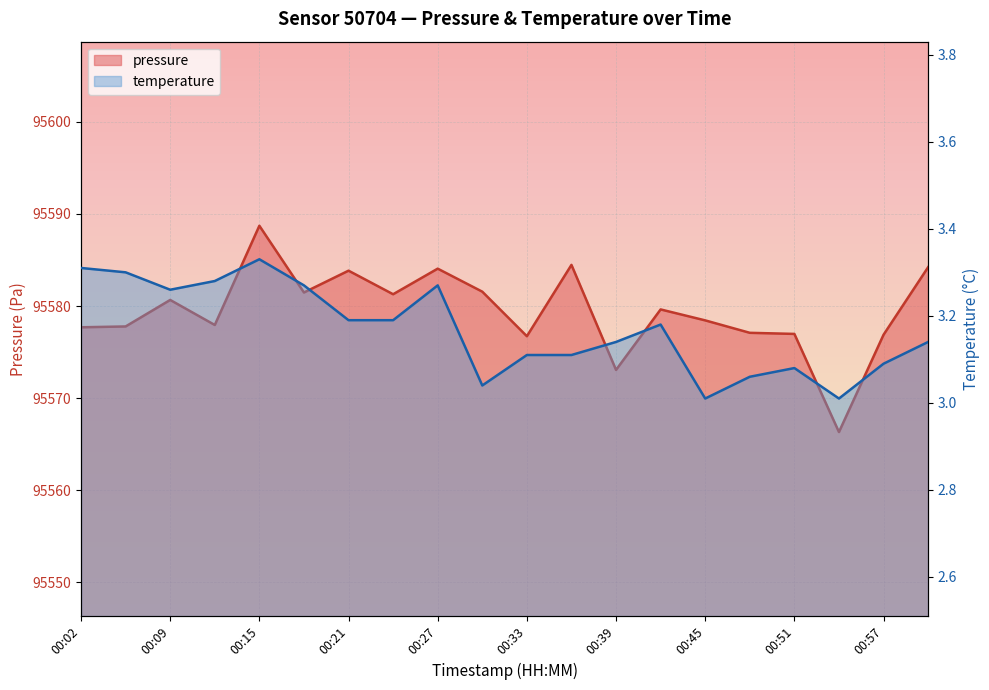

Where is the first local minimum for temperature?

00:09